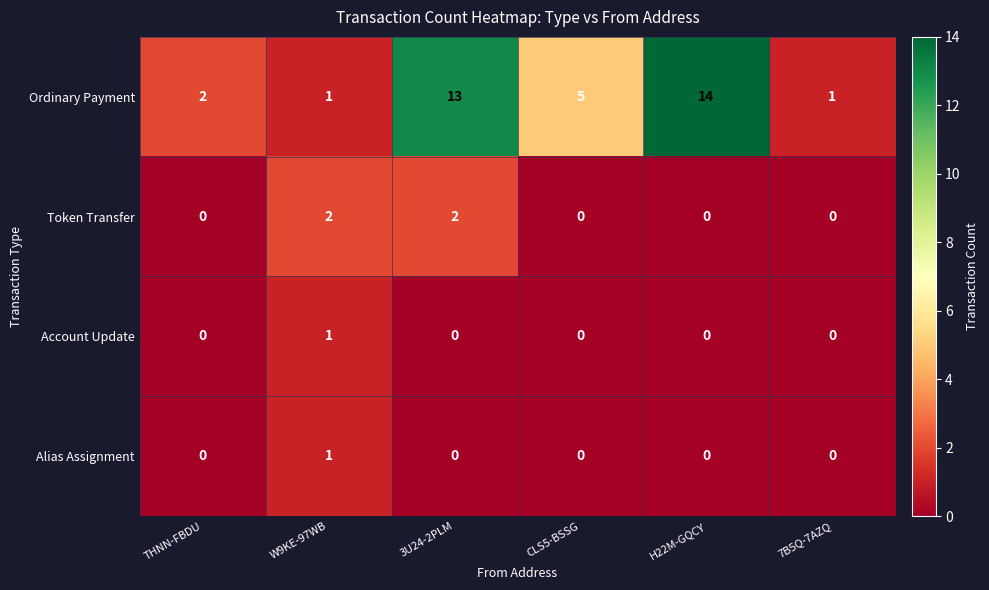

What is the difference between the maximum and second lowest values in the Ordinary Payment series?

13